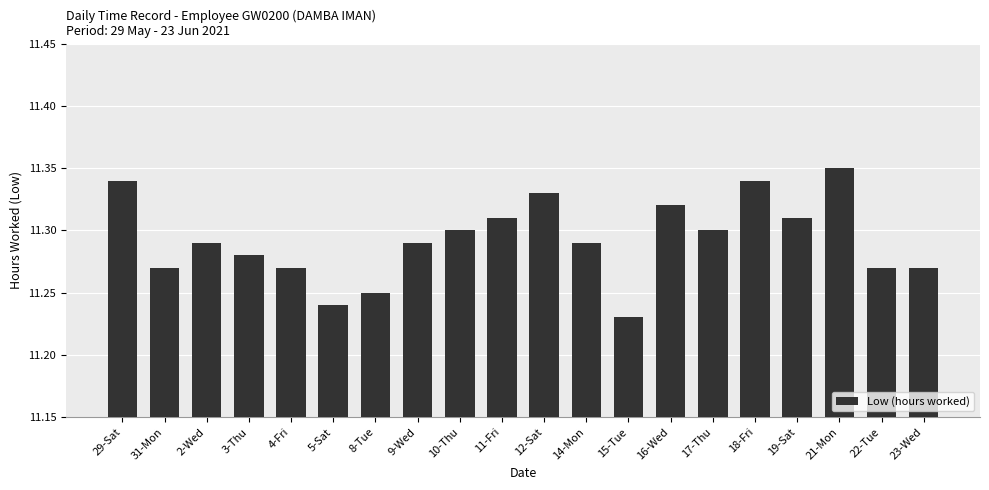

What is the label of the 16th bar from the right?

4-Fri